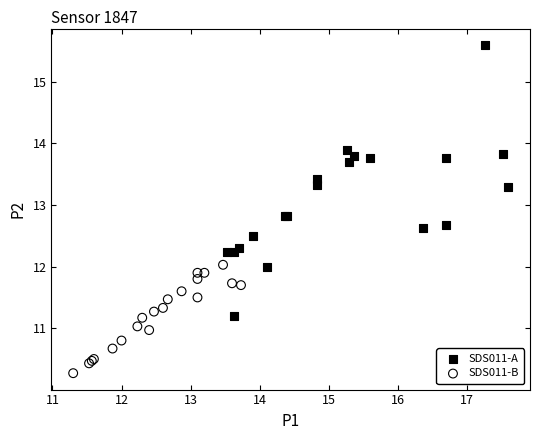

Which series has the widest spread of Y values?

SDS011-A